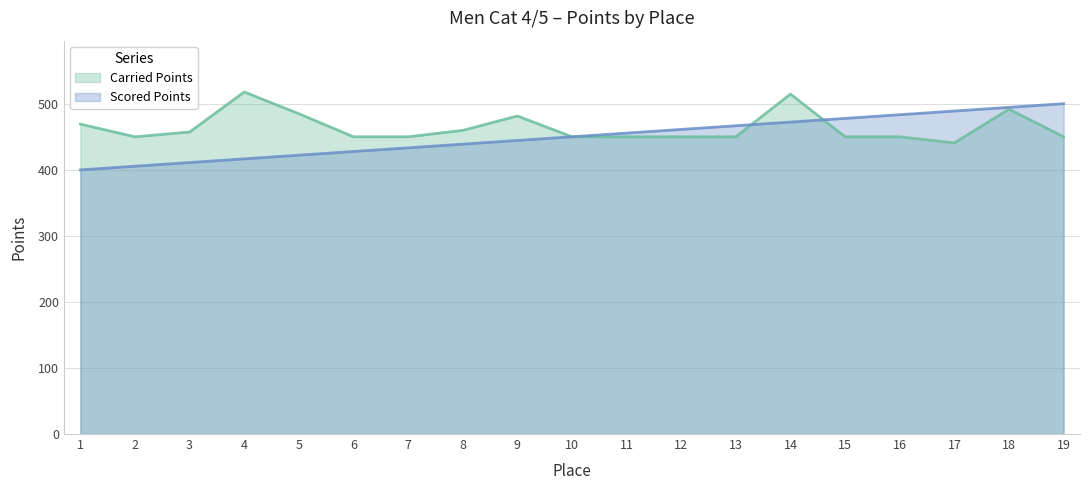

How many lines are shown in the chart?

2